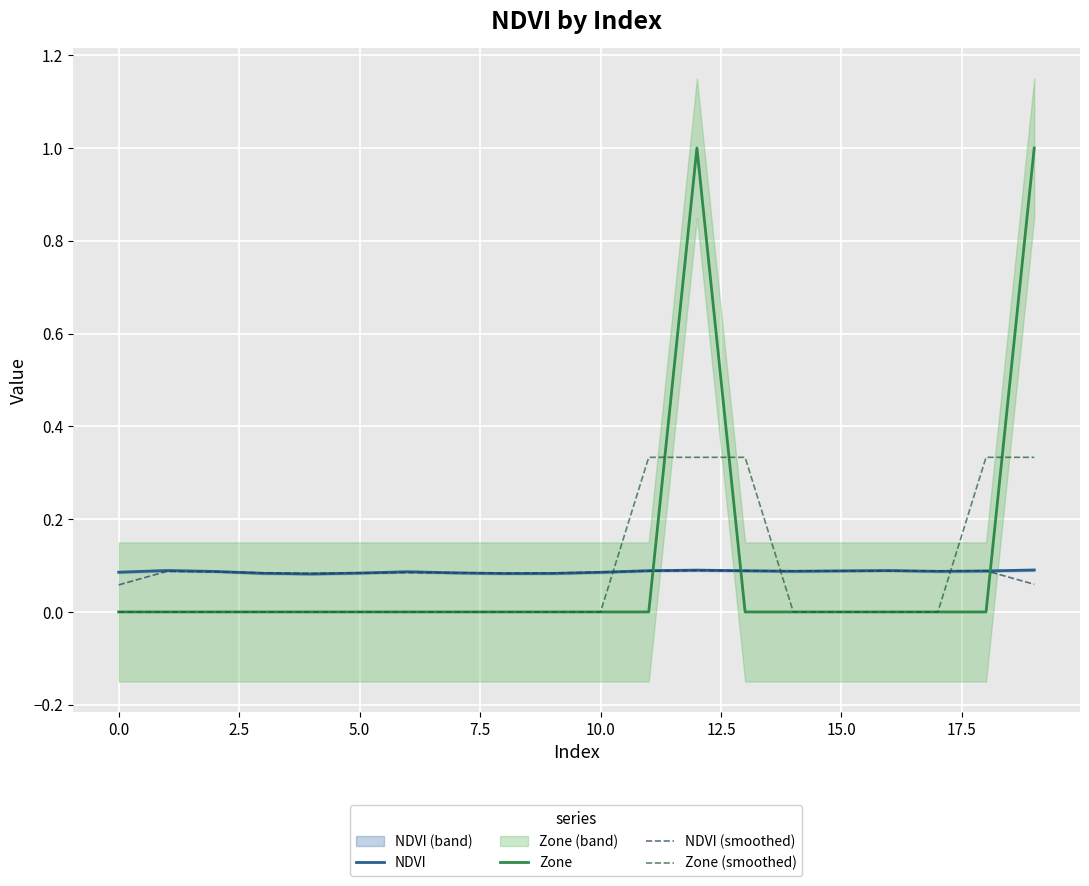

Is it true that Zone equals 0.0 at 0.0?

True